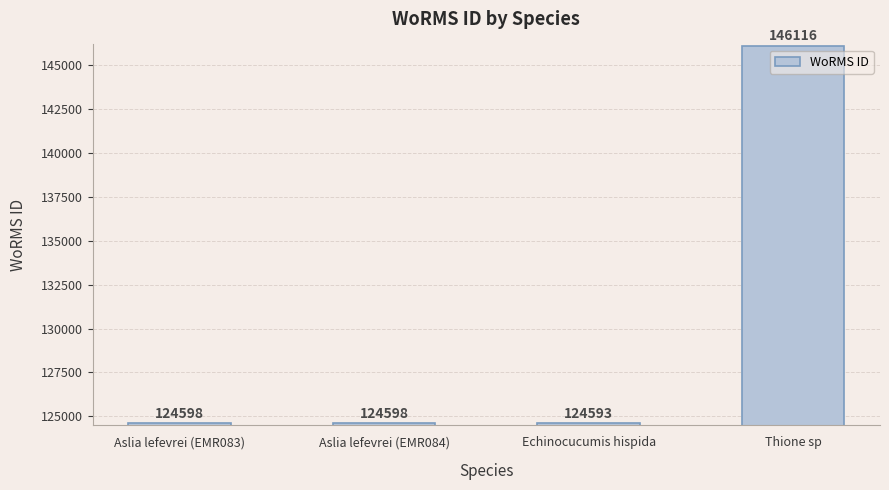

The value at Aslia lefevrei (EMR083) is 32970. True or false?

False